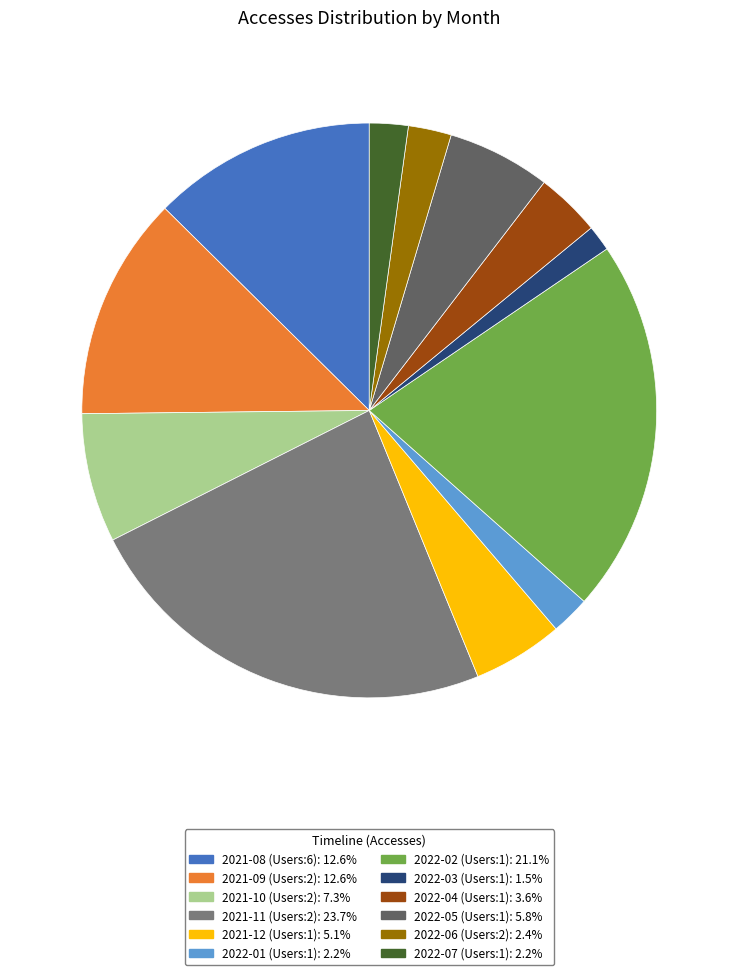

Do 2022-04 (Users:1): 3.6% and 2021-11 (Users:2): 23.7% together represent more than half of the pie?

No